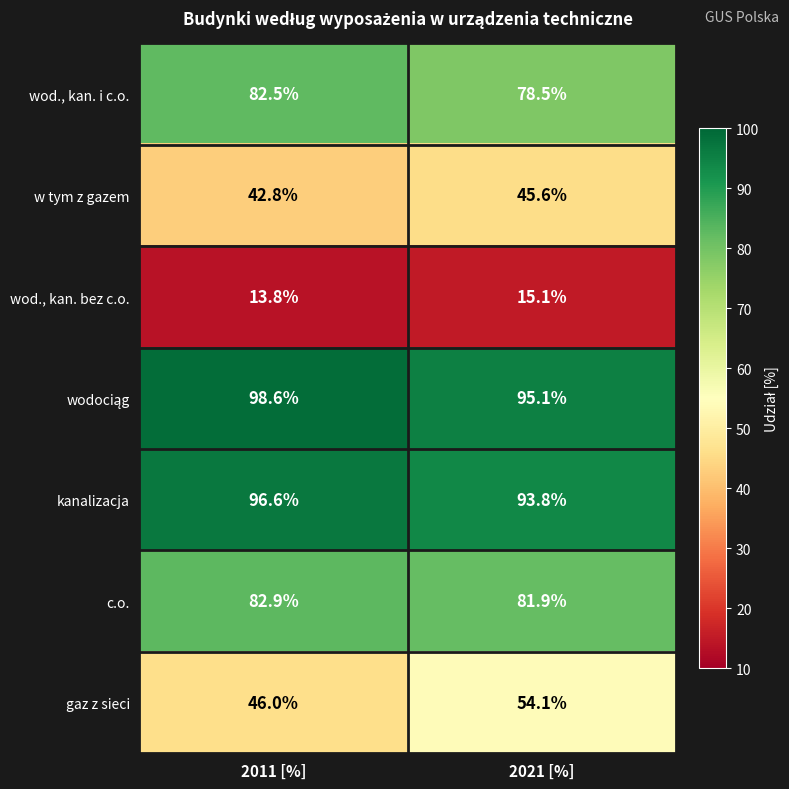

What is the spread (max minus min) of values at 2021 [%]?

80.0